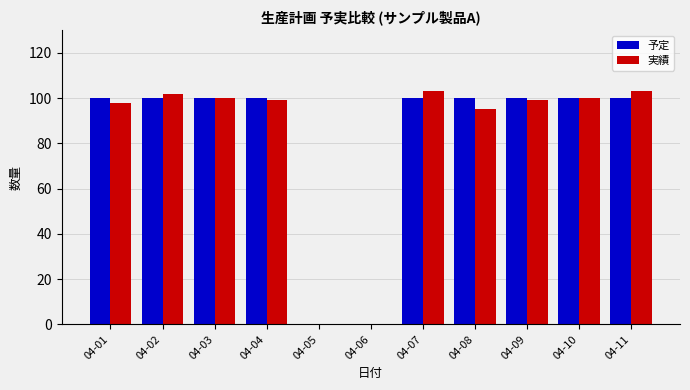

Reading left to right, transcribe all the data shown in this chart.

予定: 04-01=100	04-02=100	04-03=100	04-04=100	04-05=0	04-06=0	04-07=100	04-08=100	04-09=100	04-10=100	04-11=100
実績: 04-01=98	04-02=102	04-03=100	04-04=99	04-05=0	04-06=0	04-07=103	04-08=95	04-09=99	04-10=100	04-11=103